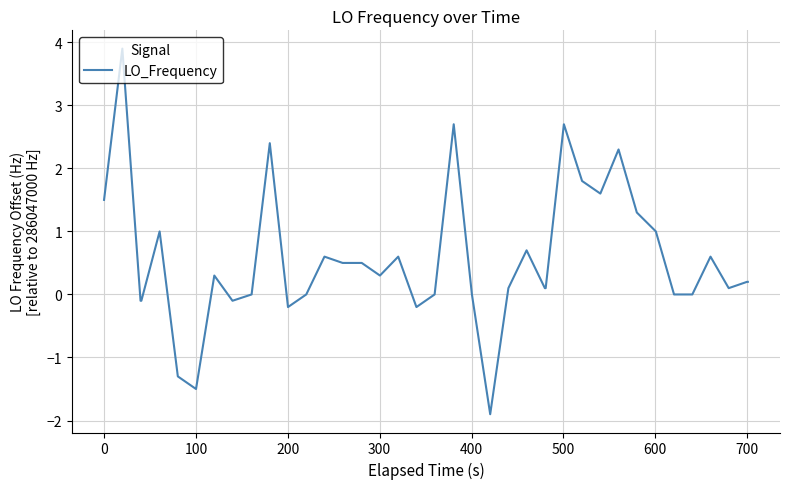

How many lines are shown in the chart?

1